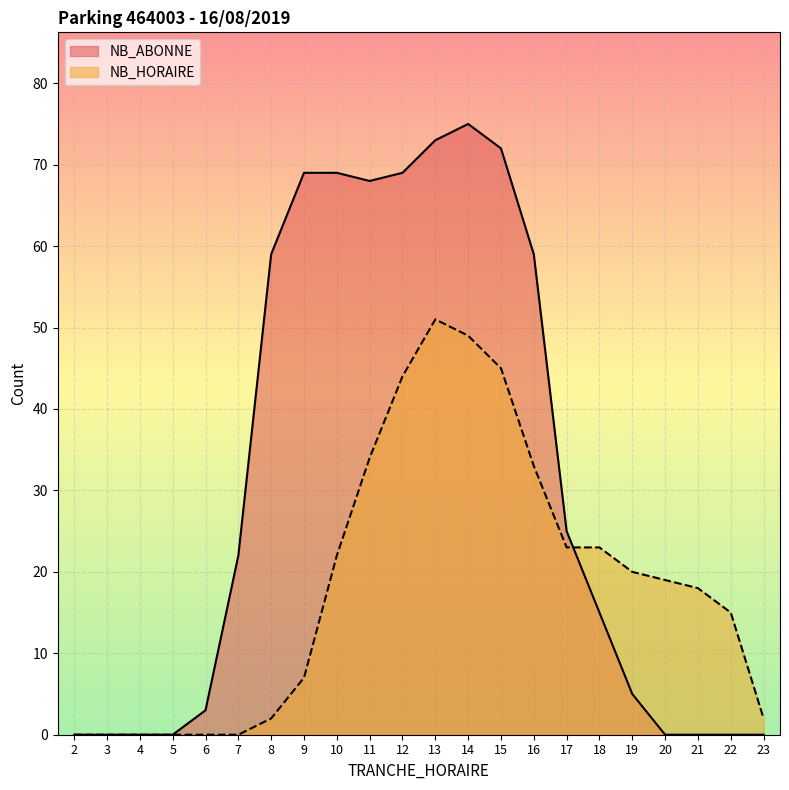

What is the difference between the NB_ABONNE values at 20 and 17?

25